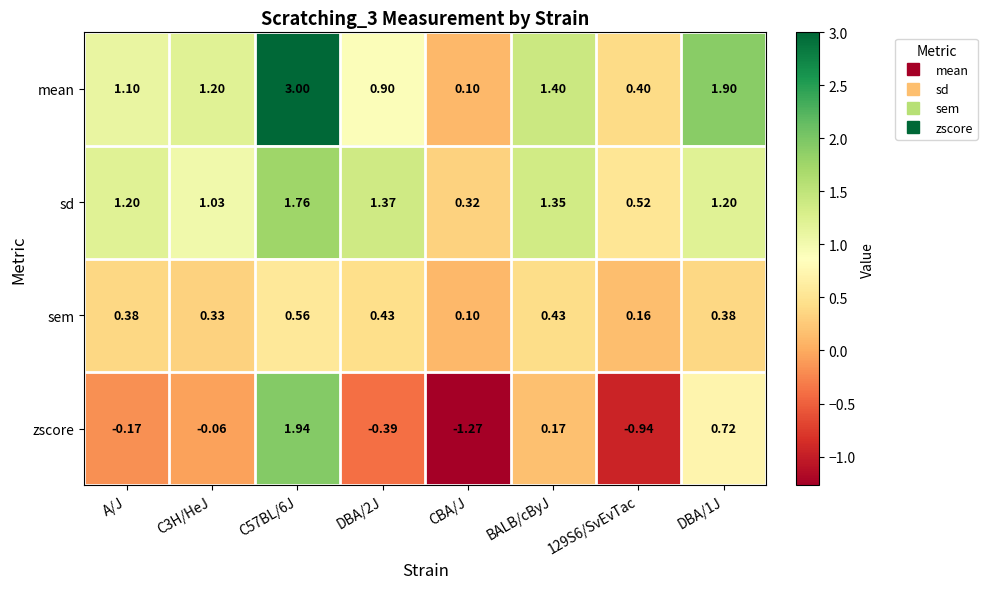

Which category has the lowest value in the sem series?

CBA/J